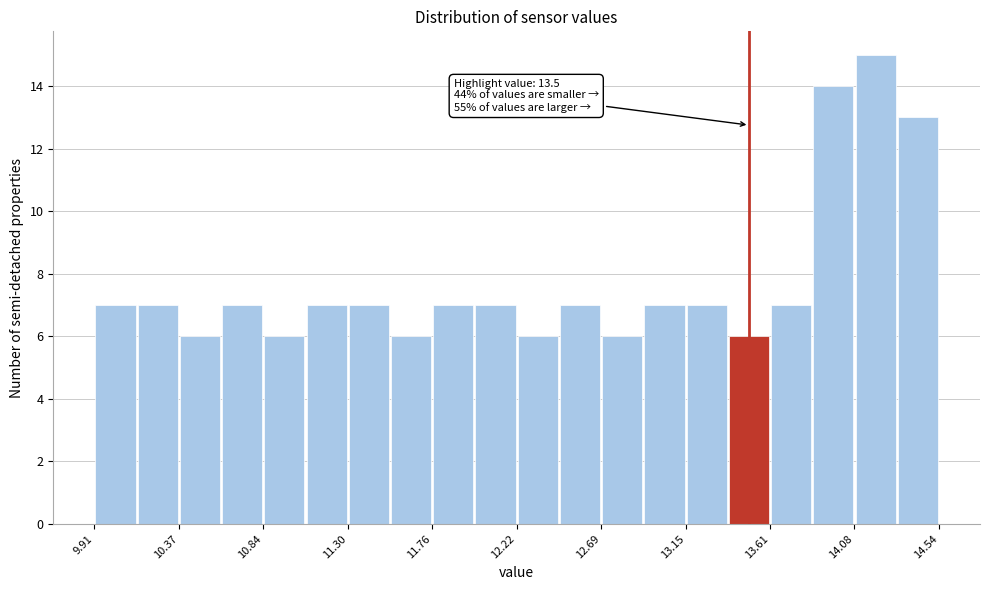

Over which range of the x-axis is the bar tallest?

14.10 to 14.30